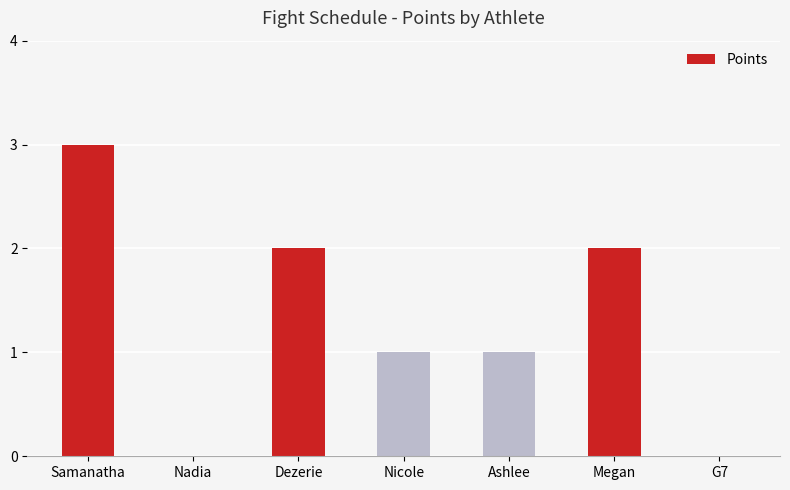

True or false: the data shows 2 at Megan.

True